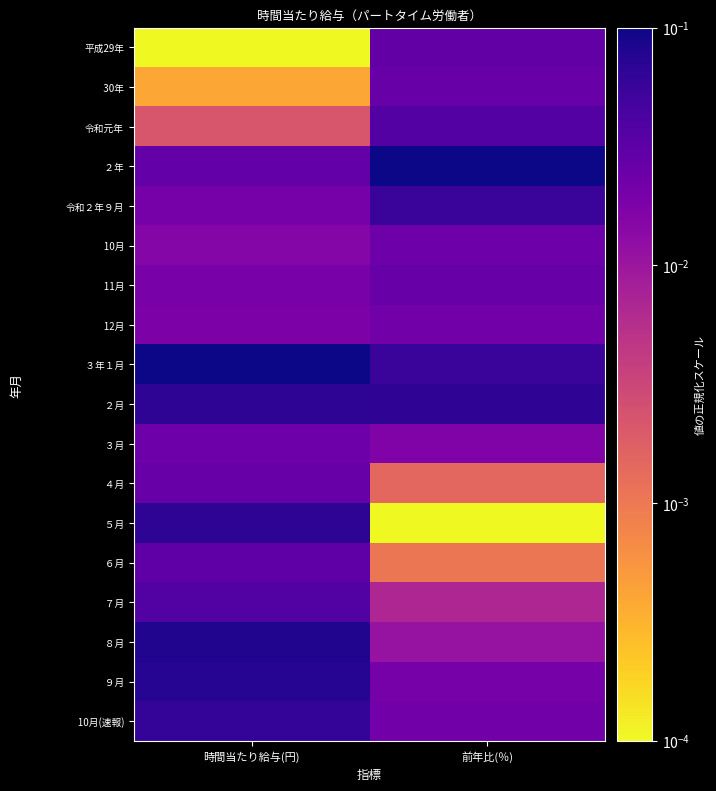

Which series has the largest total across all categories?

３年１月